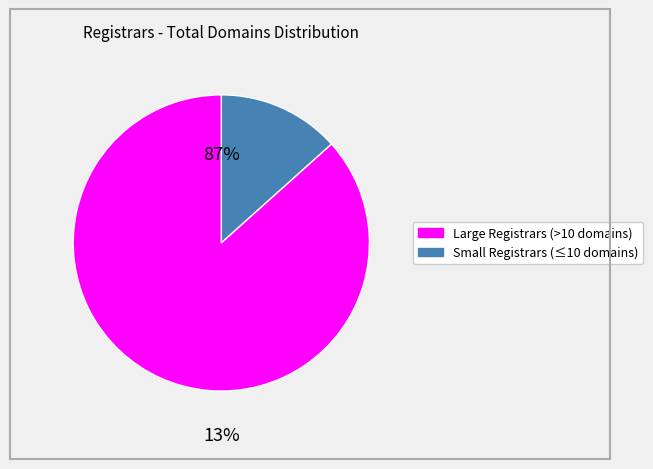

True or false: Go China Domains, LLC accounts for 1% of the total.

False